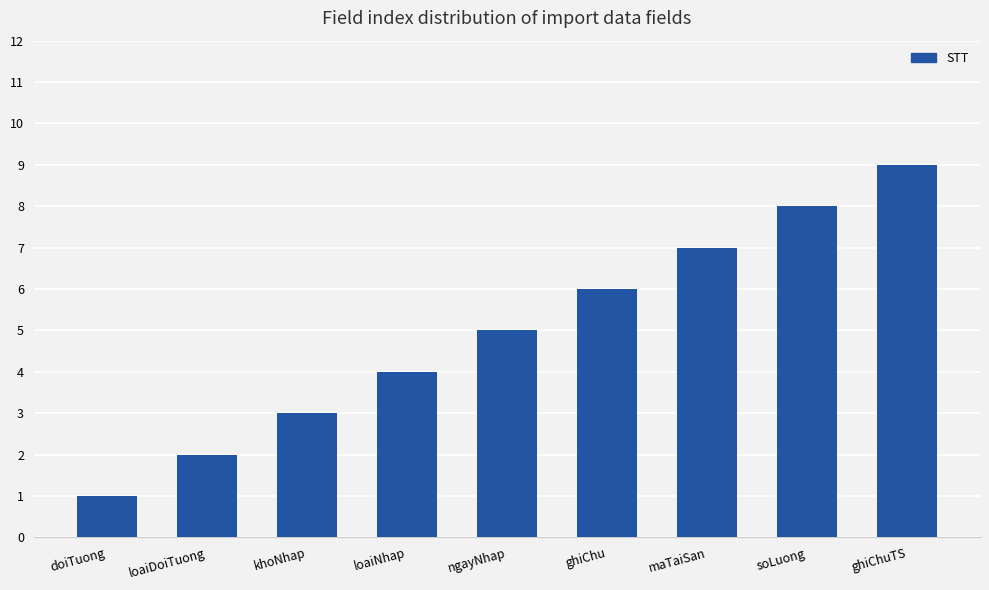

Count the number of categories in the chart.

9